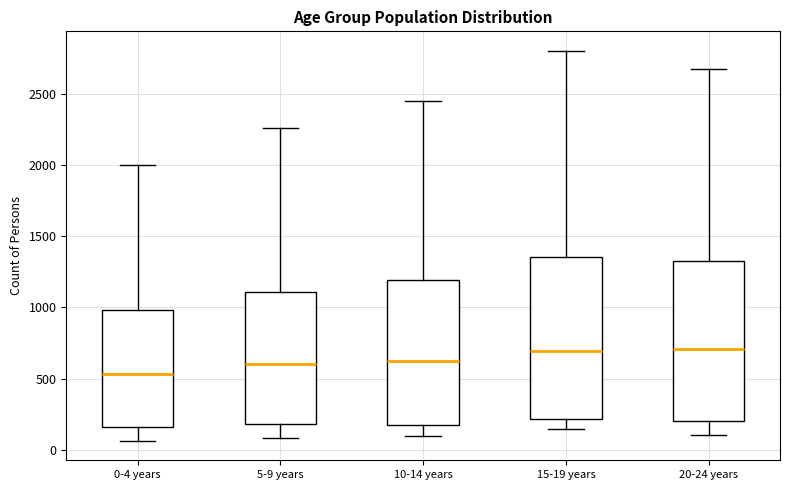

Where is the upper edge of the box for 0-4 years on the y-axis? The values are not printed on the chart, so give them approximately, as read against the axis.

1000